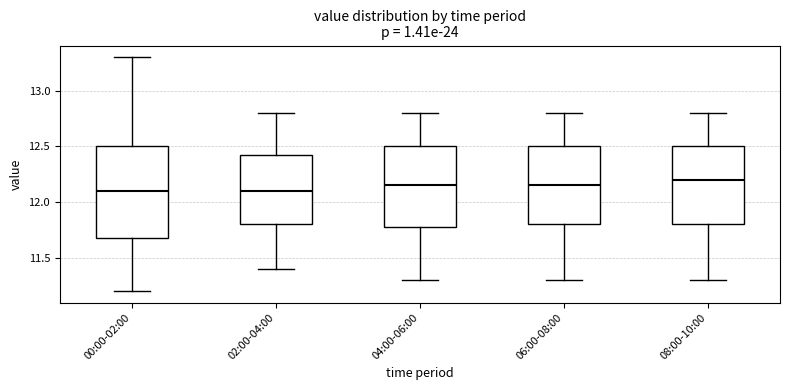

Which box is the tallest, from its lower edge to its upper edge?

00:00-02:00